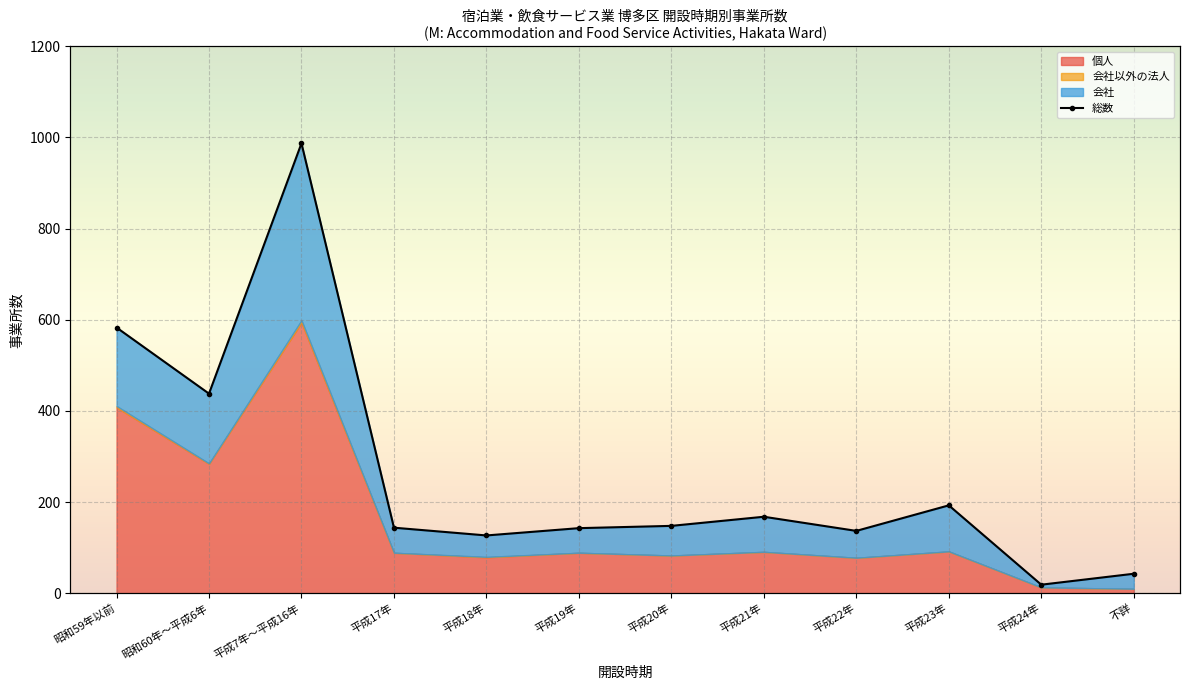

True or false: the data shows 1358 at 平成7年～平成16年.

False